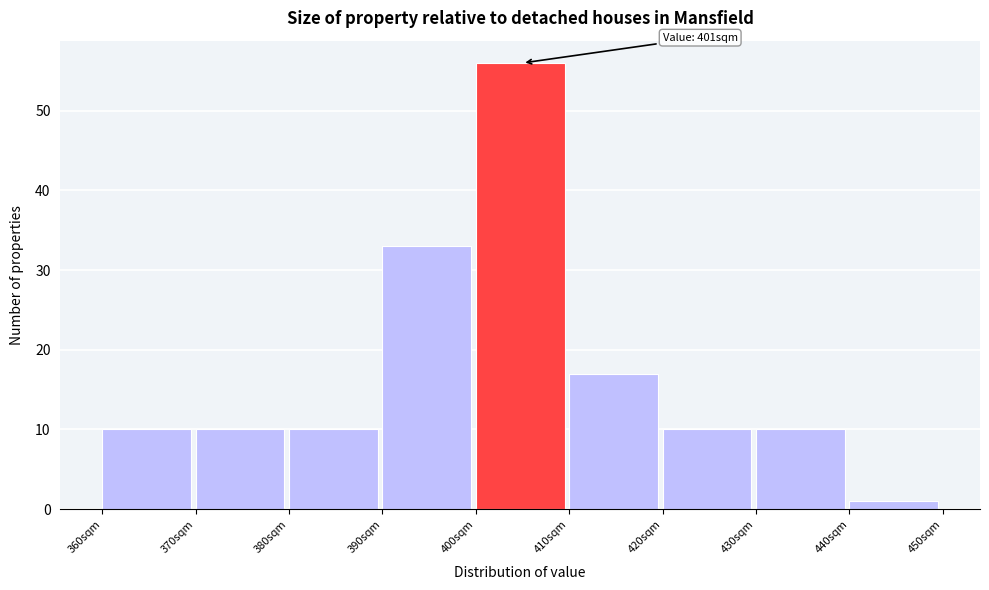

Over which range of the x-axis is the bar tallest?

400 to 410